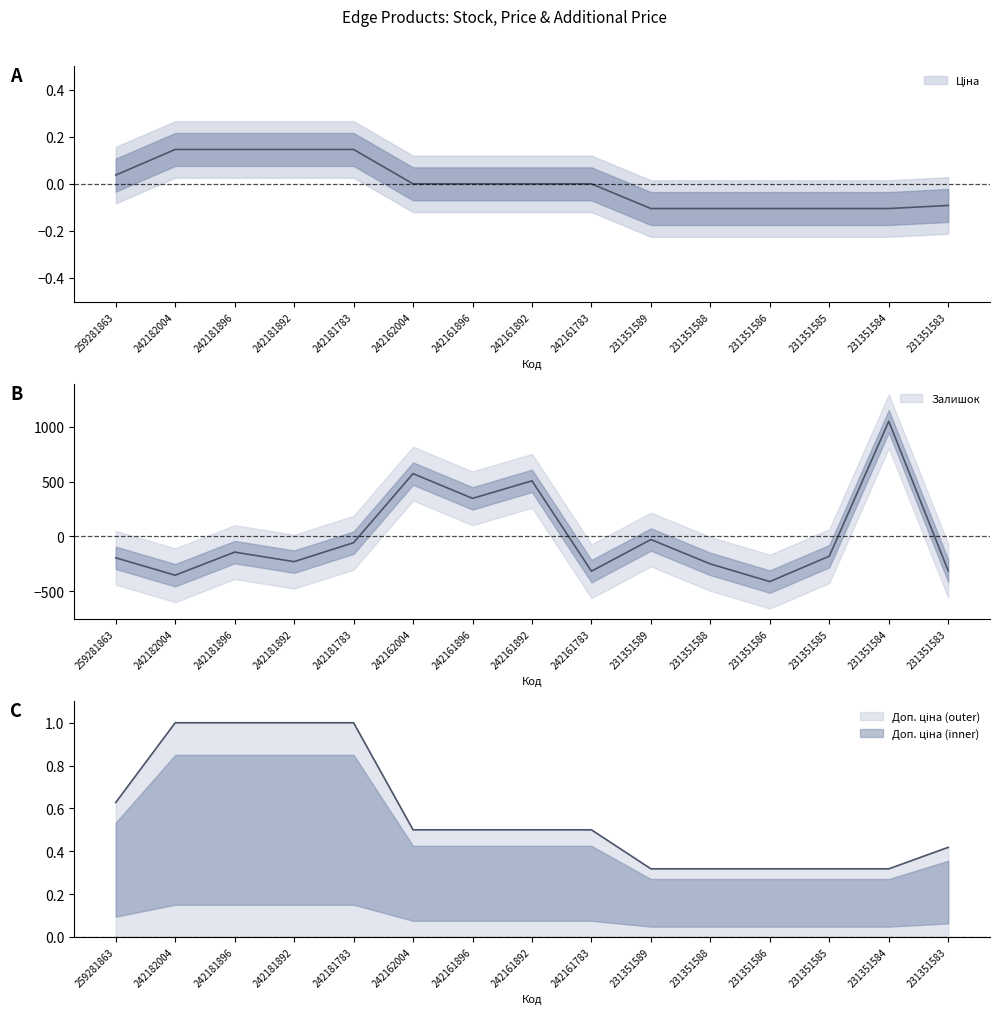

What is the sum of the Залишок values at 231351584 and 242181896?

908.9